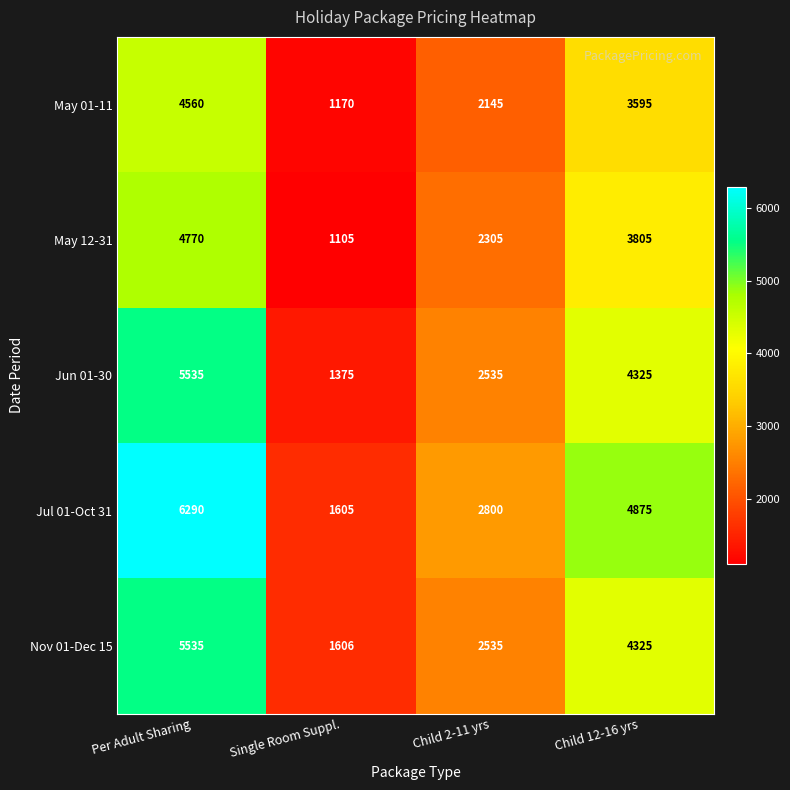

Which series has the largest total across all categories?

Jul 01-Oct 31